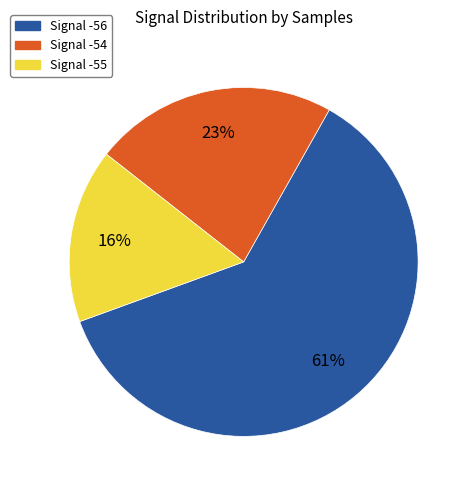

To the nearest percent, what is the difference between the largest and smallest slice percentages?

45%